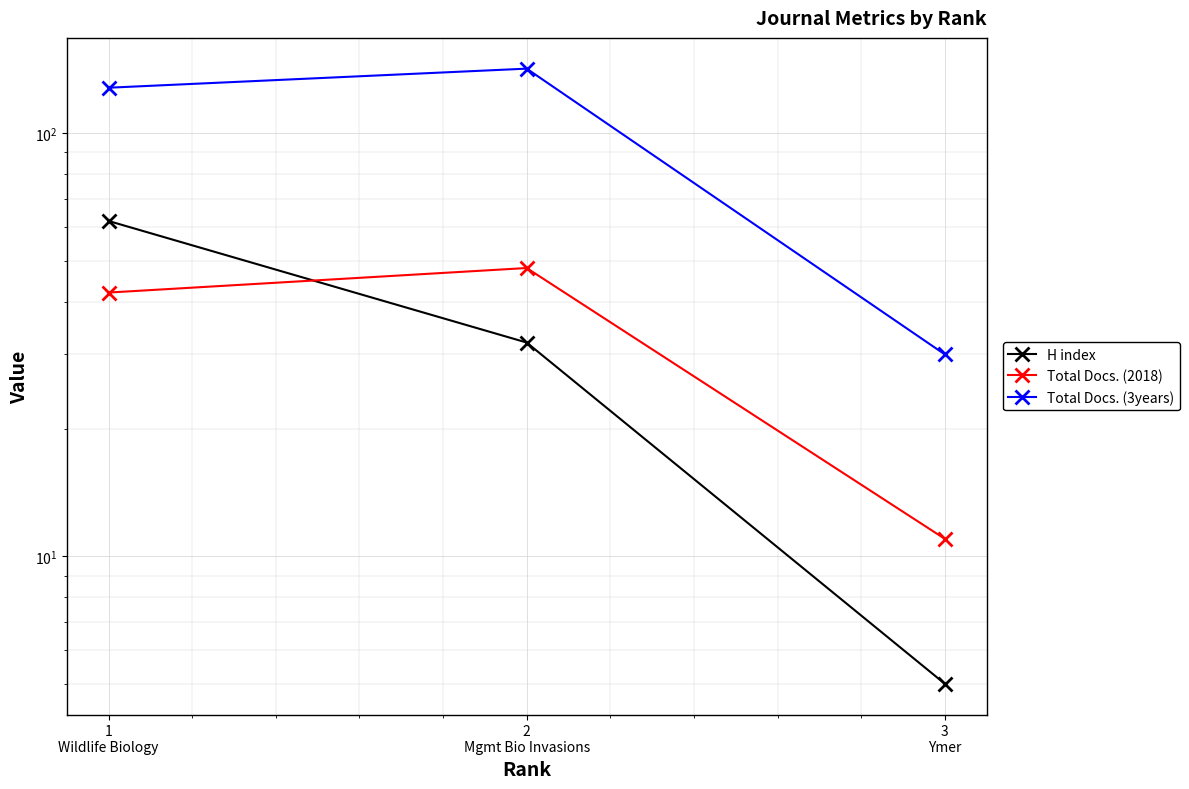

What is the greatest value displayed?

142